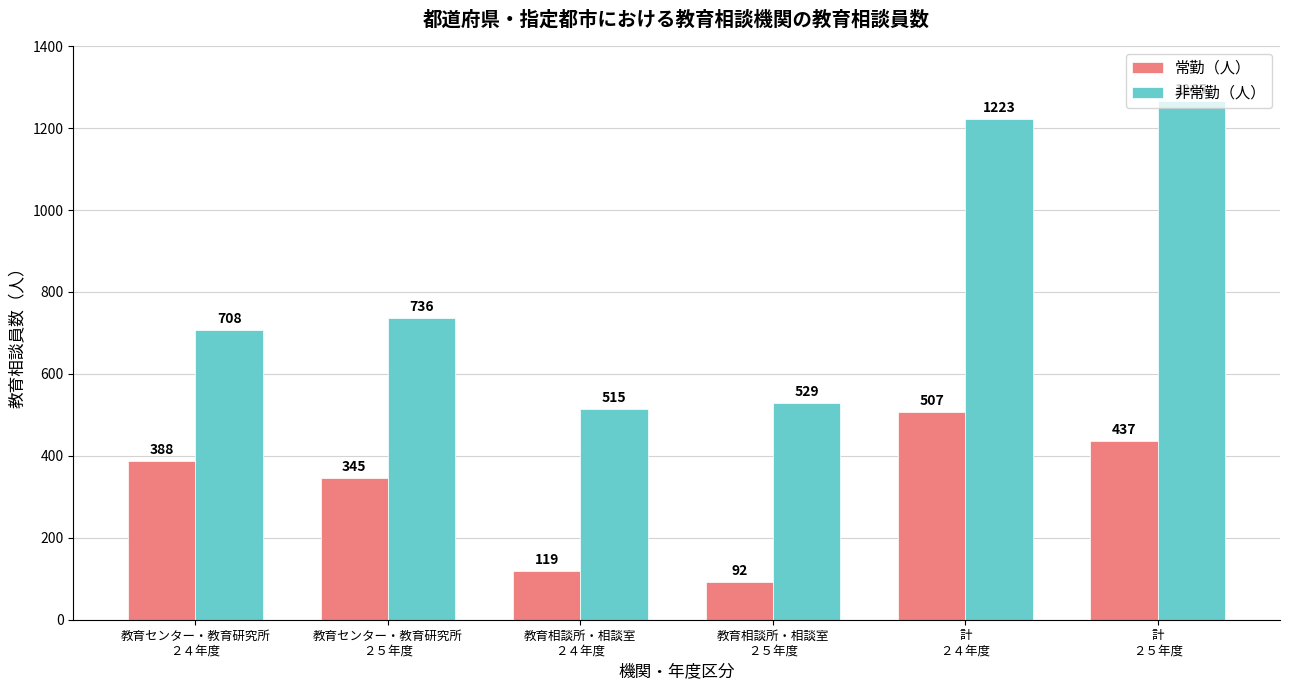

Which series has the largest total across all categories?

非常勤（人）